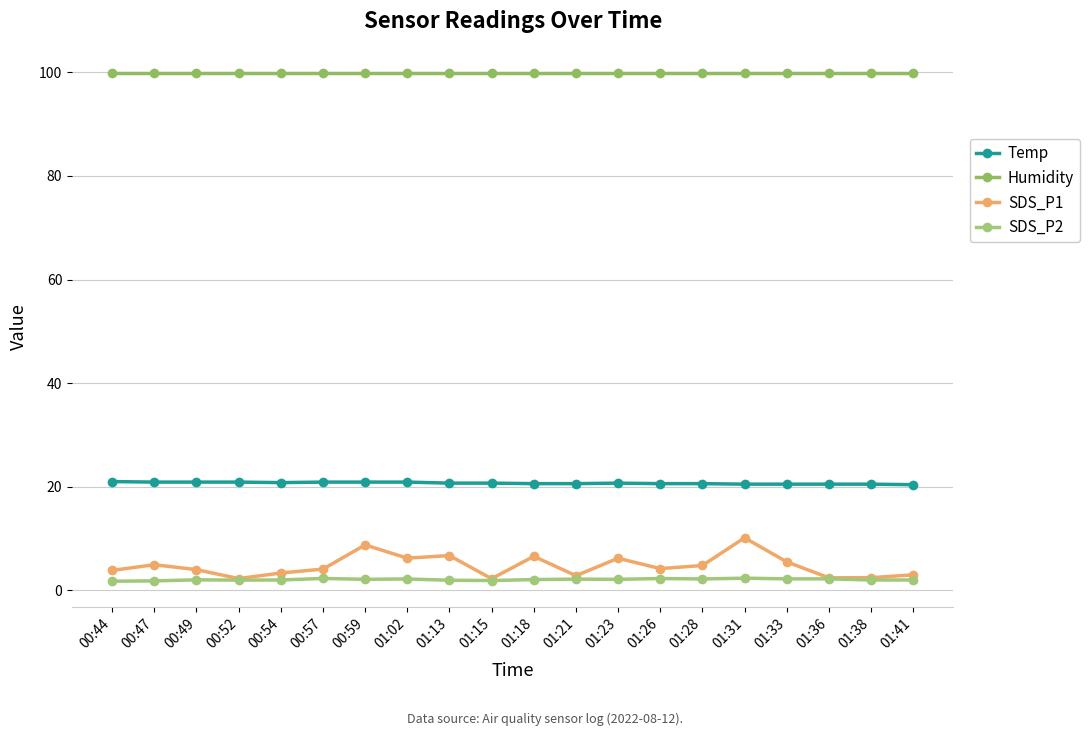

Count the number of categories in the chart.

20